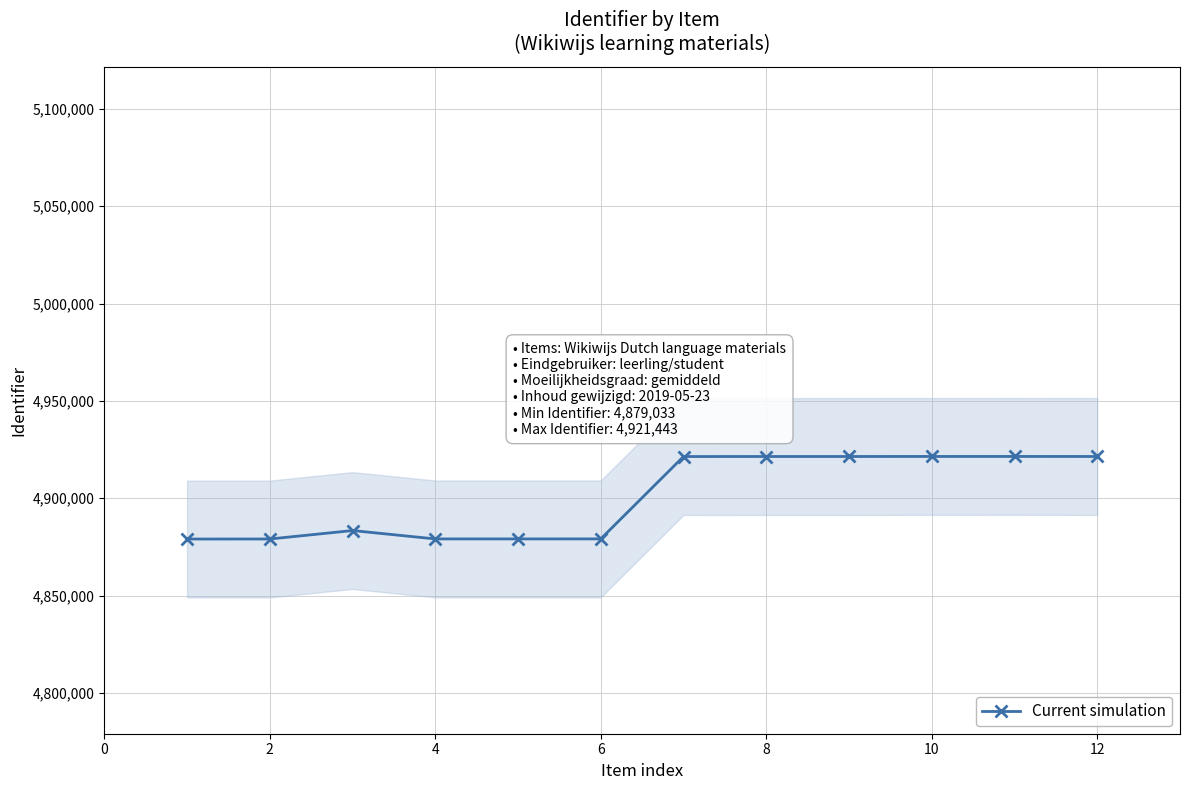

What is the lowest value of the Current simulation series?

4879033